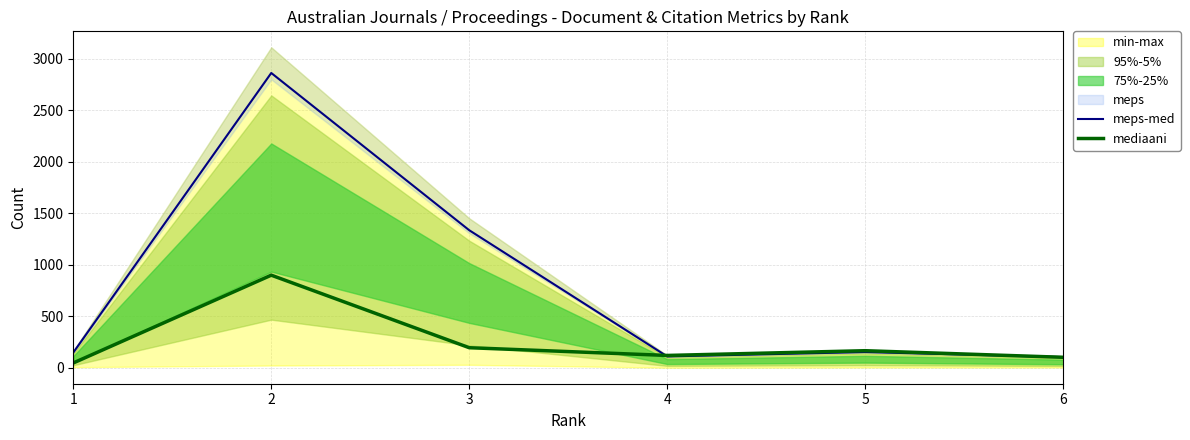

The value of mediaani at 2 is 898.0. True or false?

True